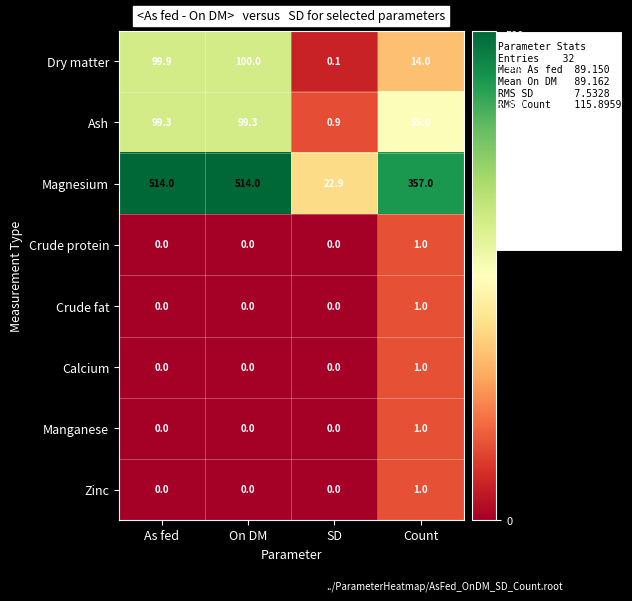

How many values in the Crude protein series exceed 0?

1